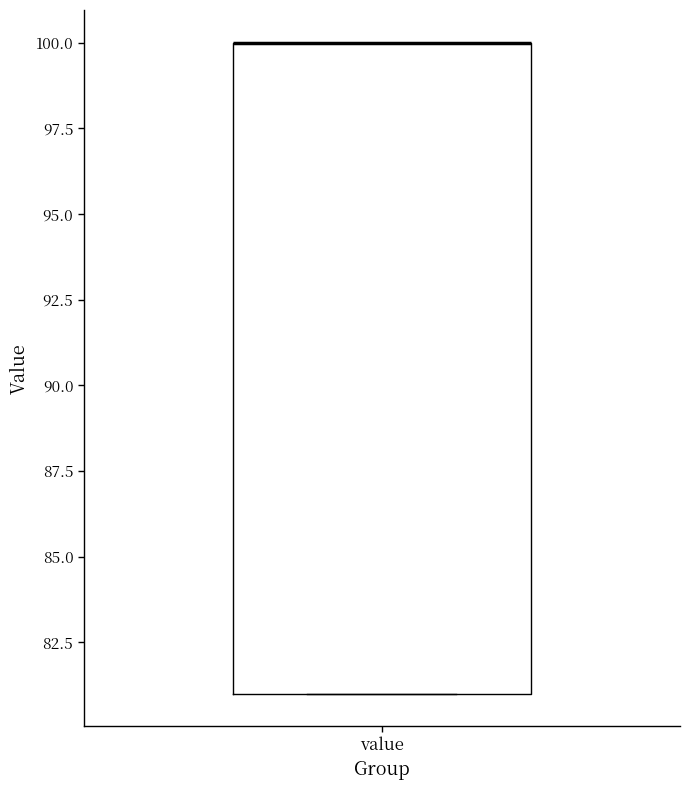

Where is the upper edge of the box for value on the y-axis? The values are not printed on the chart, so give them approximately, as read against the axis.

100